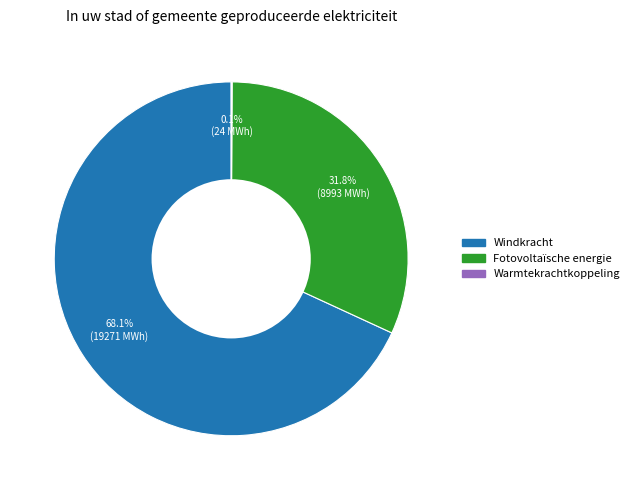

Does any single category account for the majority?

Yes